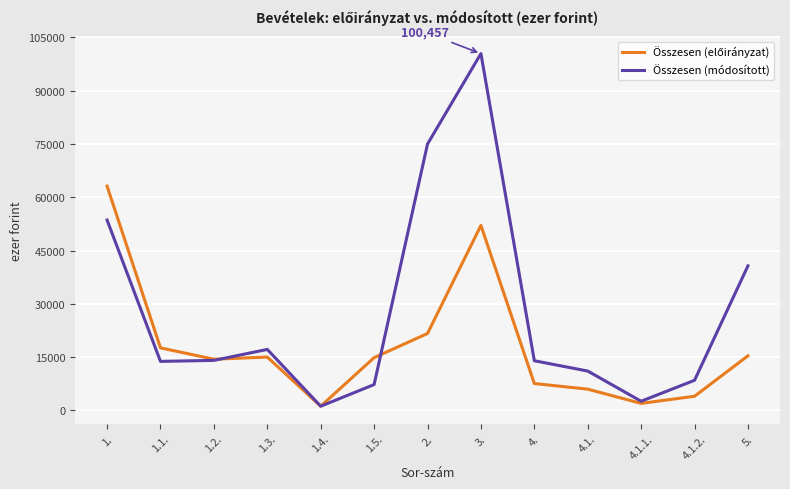

Where is Összesen (módosított) nearest to the value 50828?

1.